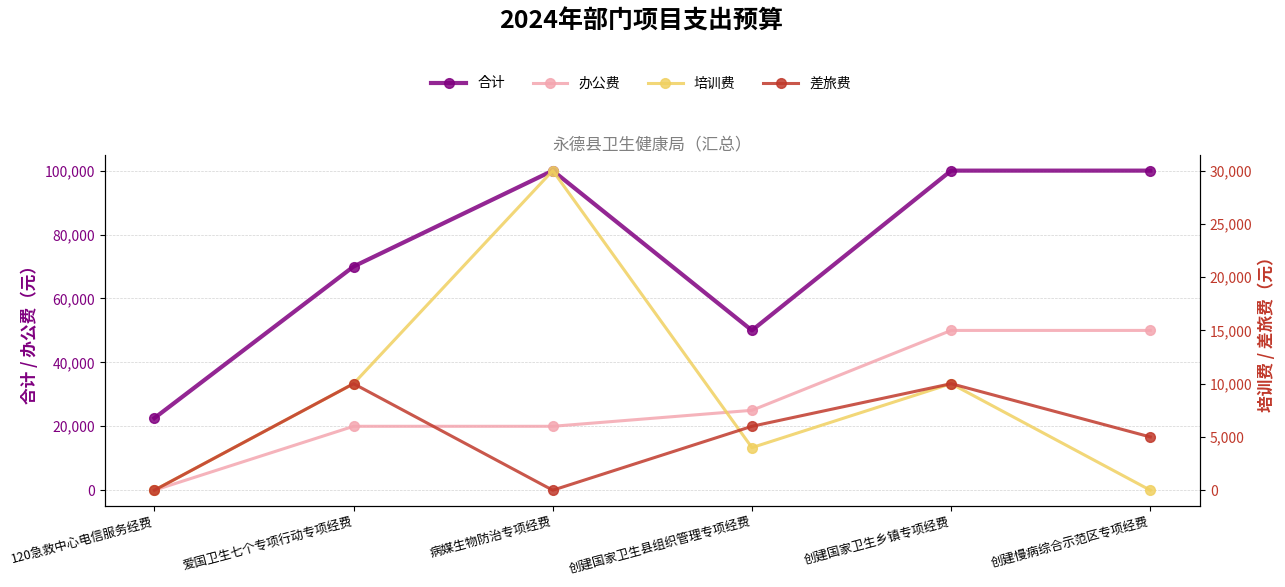

What is the lowest value of the 合计 series?

22560